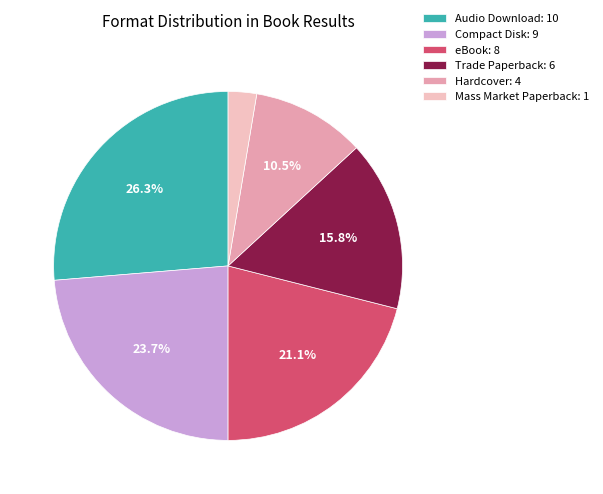

To the nearest percent, what is the average slice percentage?

17%